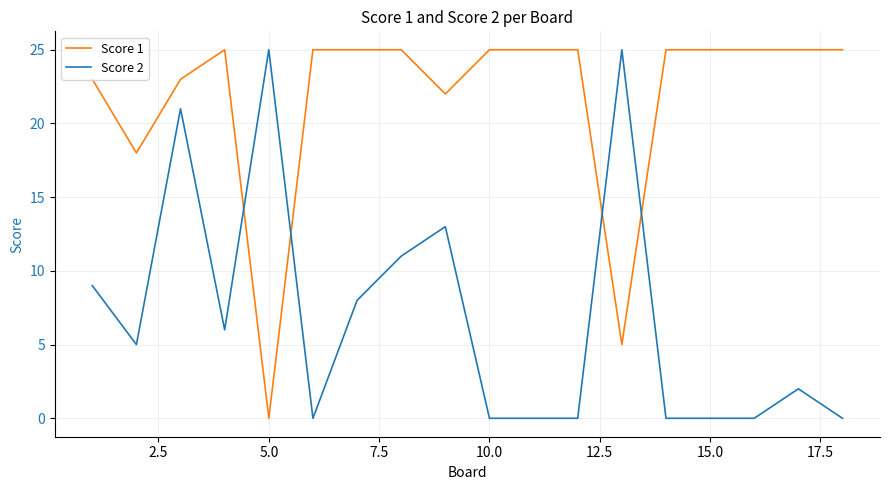

List the series in order of their overall mean, highest first.

Score 1, Score 2